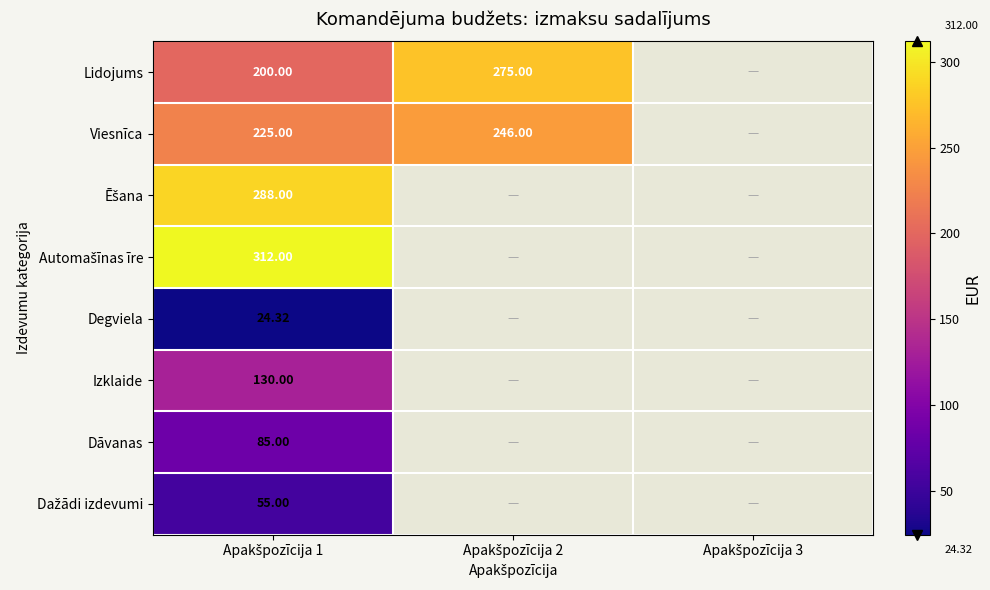

What is the difference between the highest and lowest values at Apakšpozīcija 1?

287.7